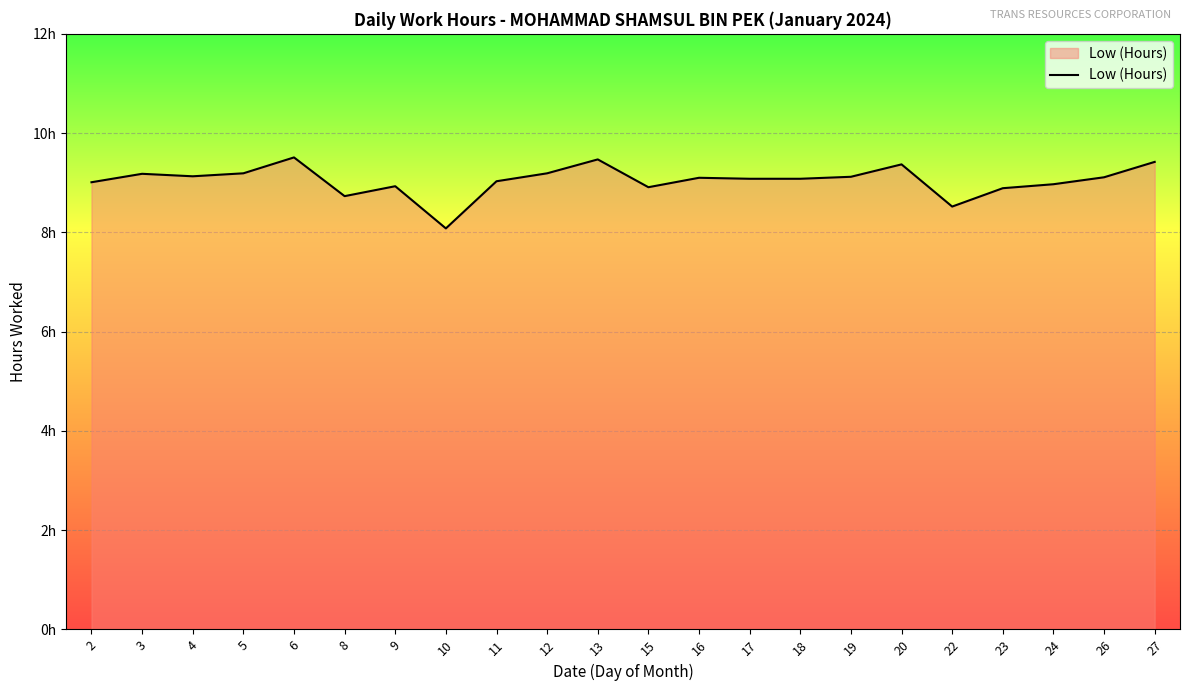

Between 15 and 12, which is larger?

12